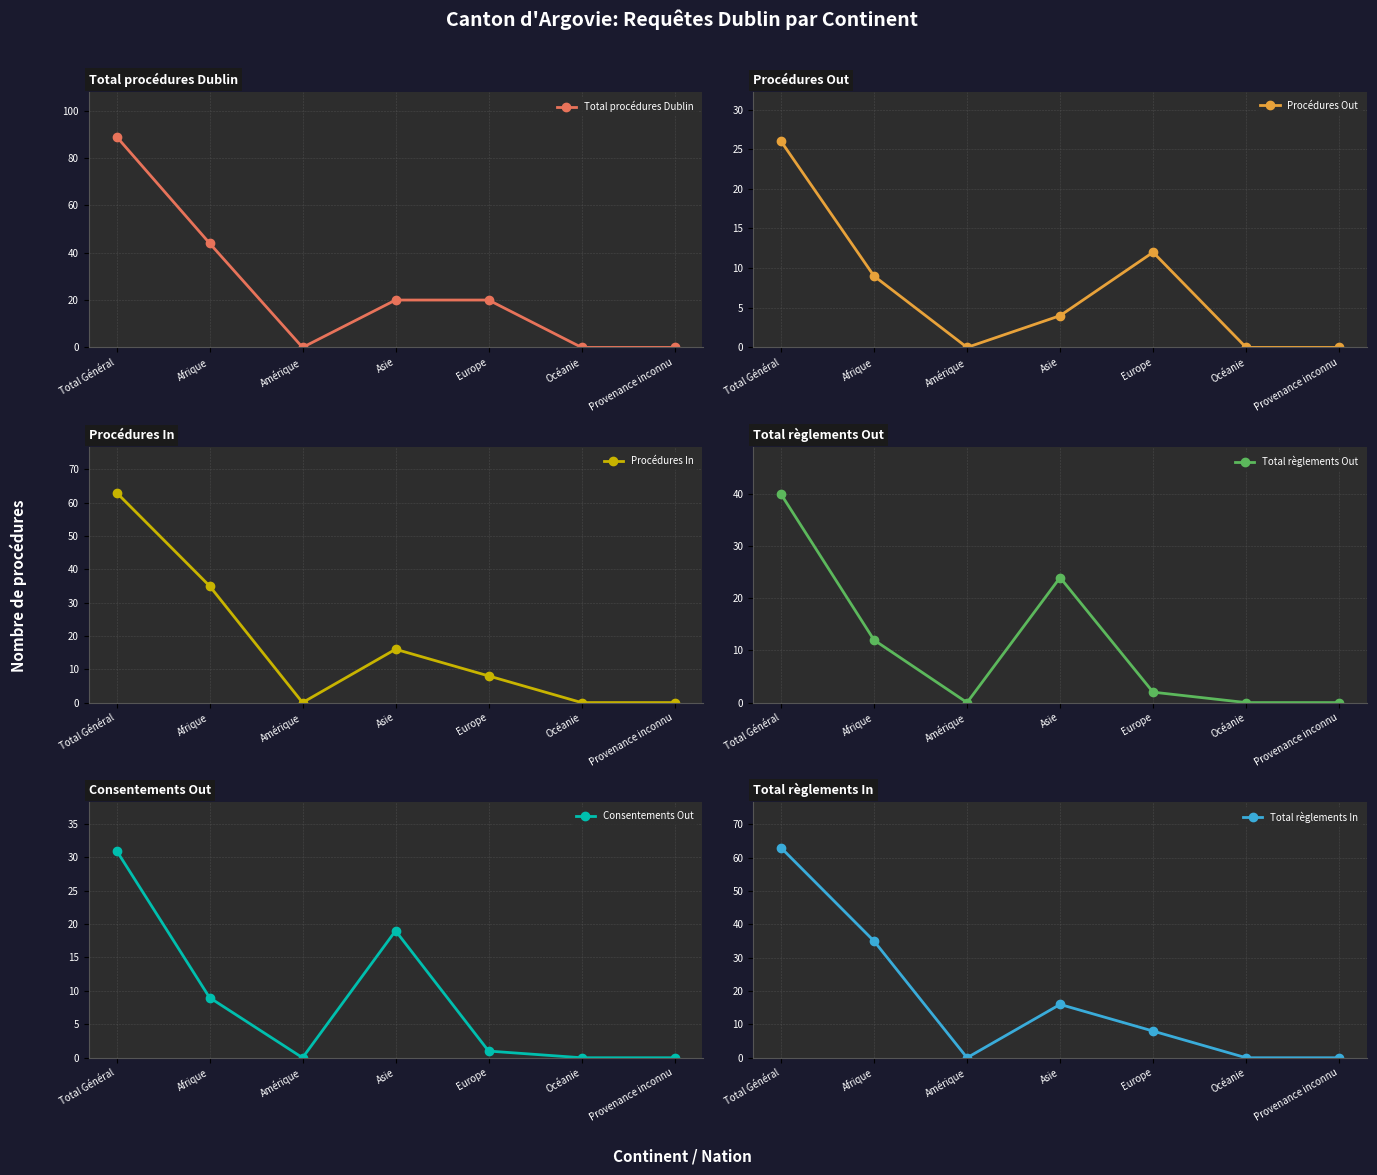

At which label is Procédures In closest to 31?

Afrique